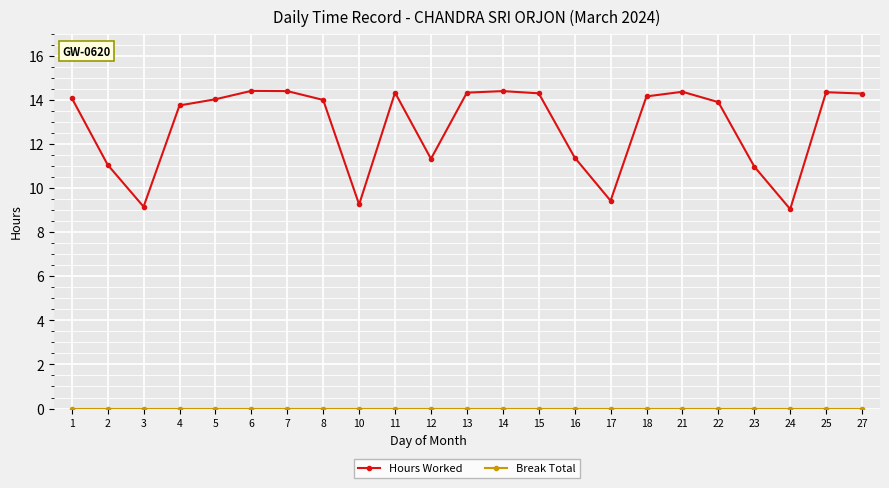

What is the spread (max minus min) of values at 6?

14.4